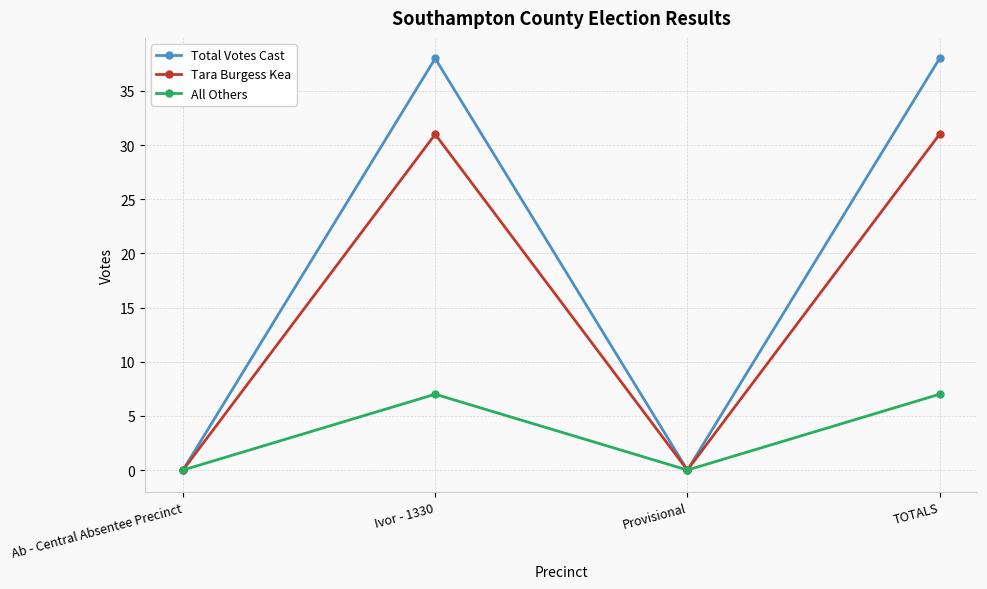

Is it true that Total Votes Cast equals 50 at Ivor - 1330?

False